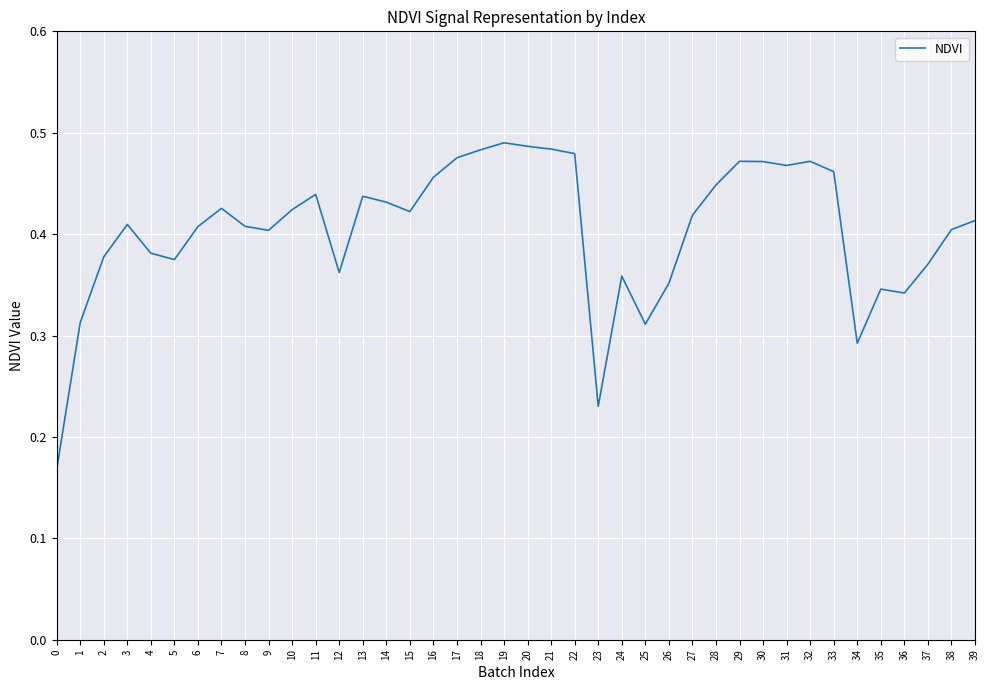

How many categories are shown in the chart?

40